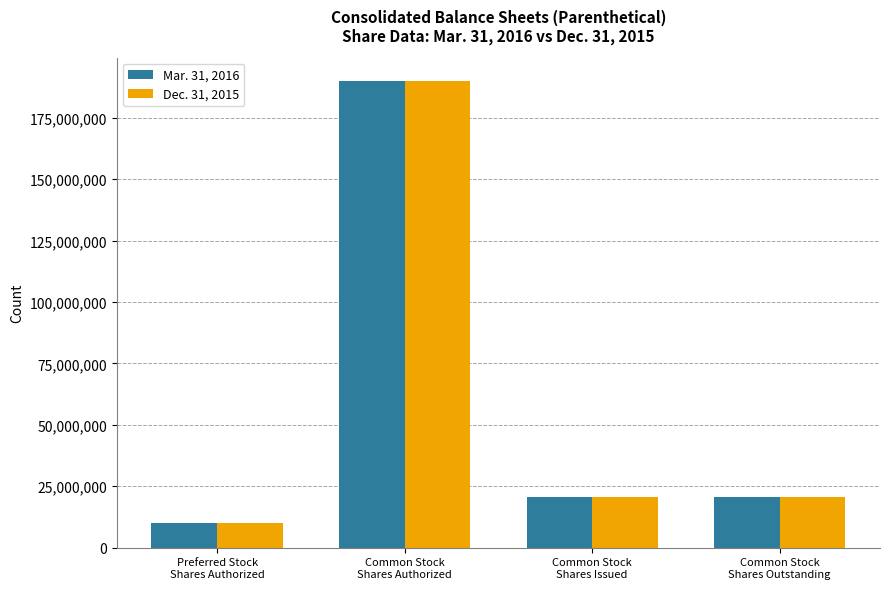

Reading right to left, list all the values displayed in this chart.

Mar. 31, 2016: 20453500	20453500	190000000	10000000
Dec. 31, 2015: 20453500	20453500	190000000	10000000